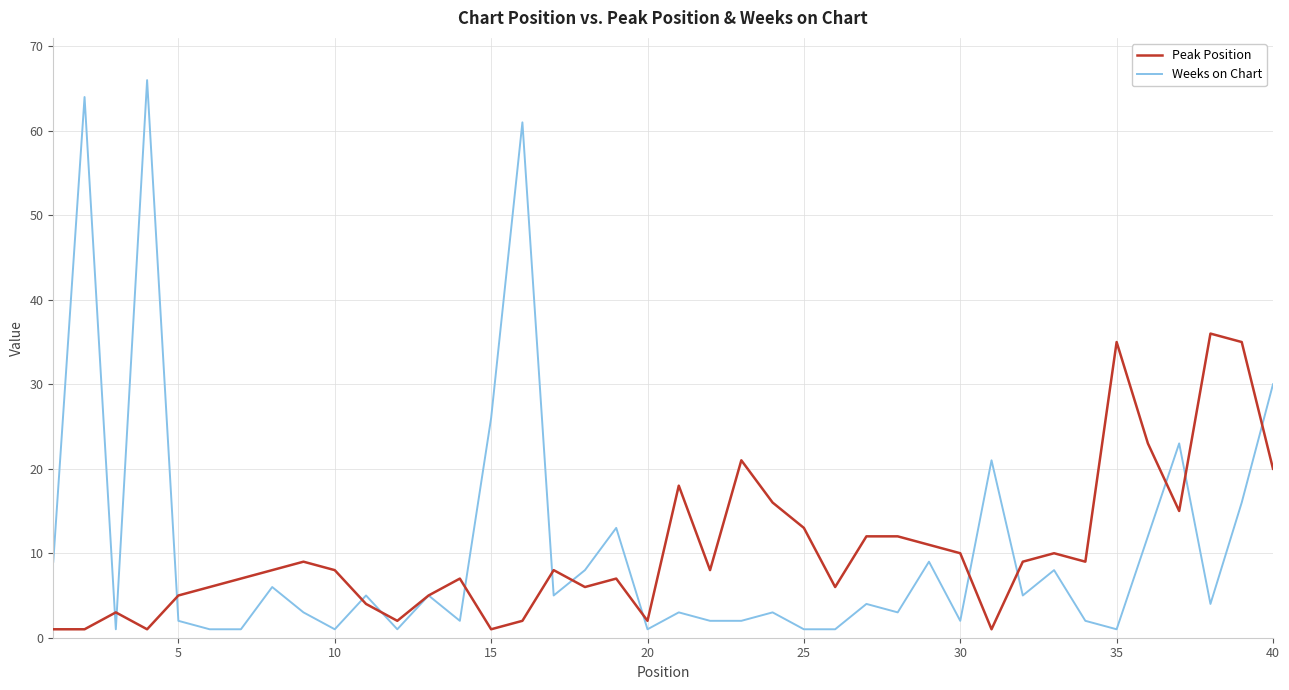

List the series in order of their peak value, lowest first.

Peak Position, Weeks on Chart